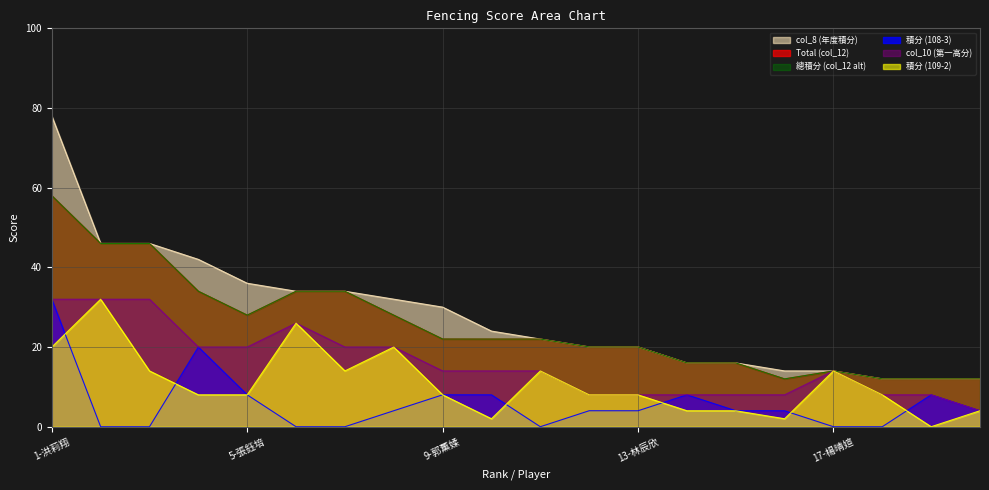

Is the value of Total (col_12) at 19-金郁芳 greater than the value of col_10 (第一高分) at 16-涂侑詩?

Yes